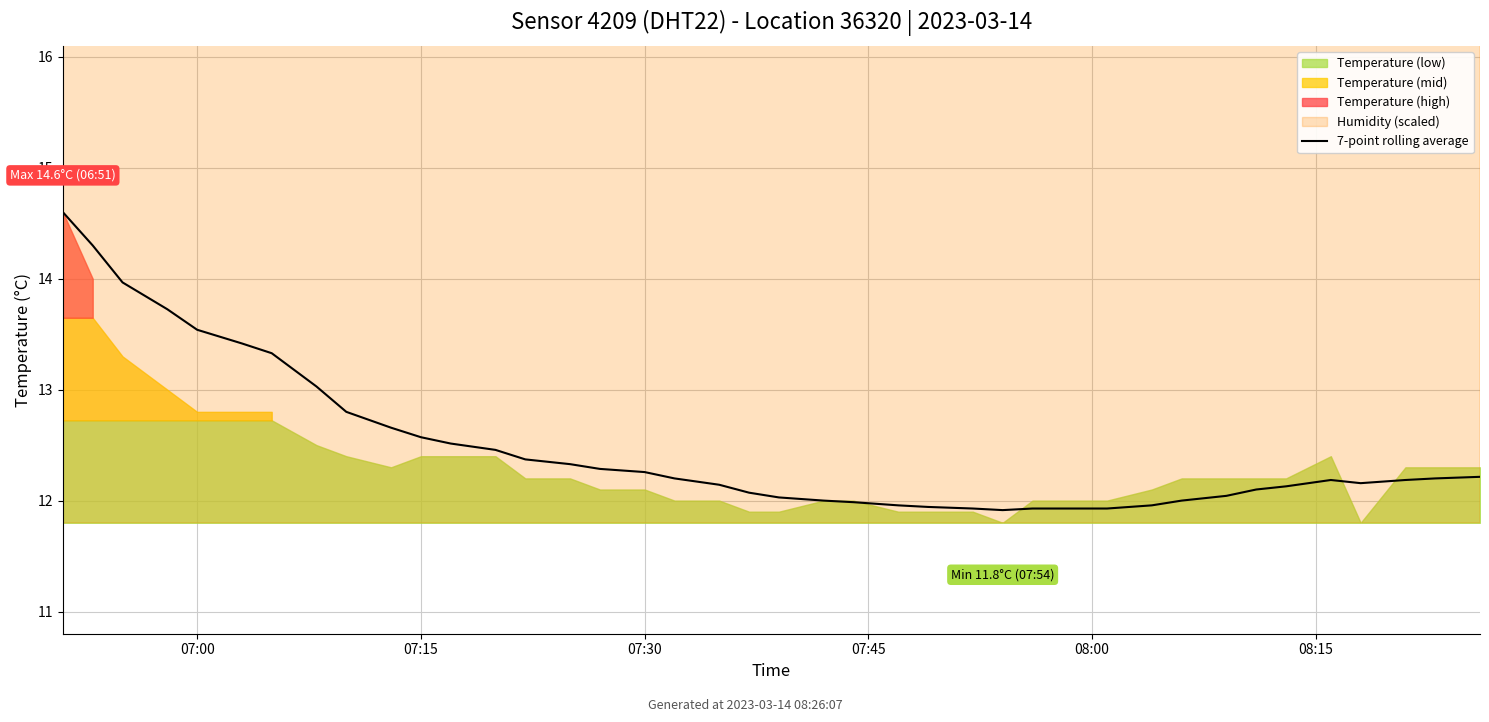

How many values are below 12?

9